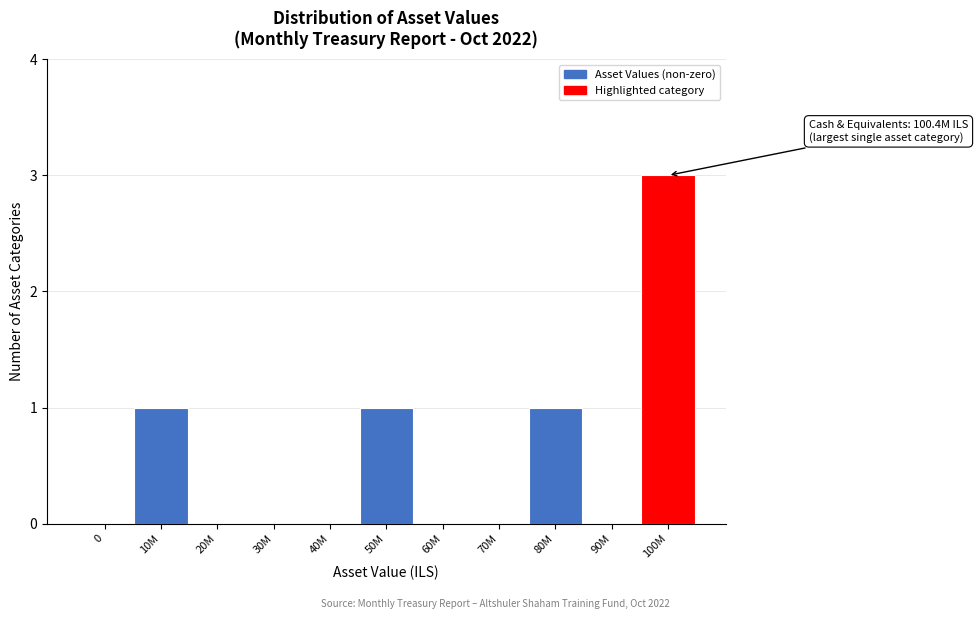

Reading right to left, list all the values displayed in this chart.

100M=3	90M=0	80M=1	70M=0	60M=0	50M=1	40M=0	30M=0	20M=0	10M=1	0=0